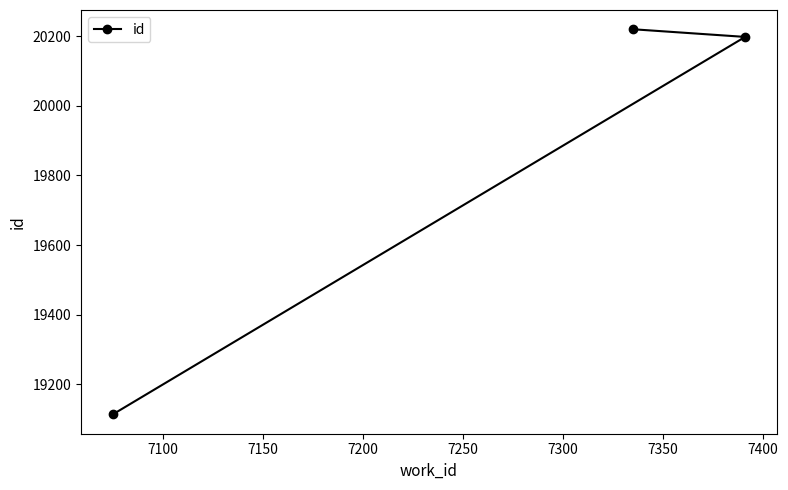

What is the value of the 2nd point from the left?

20220